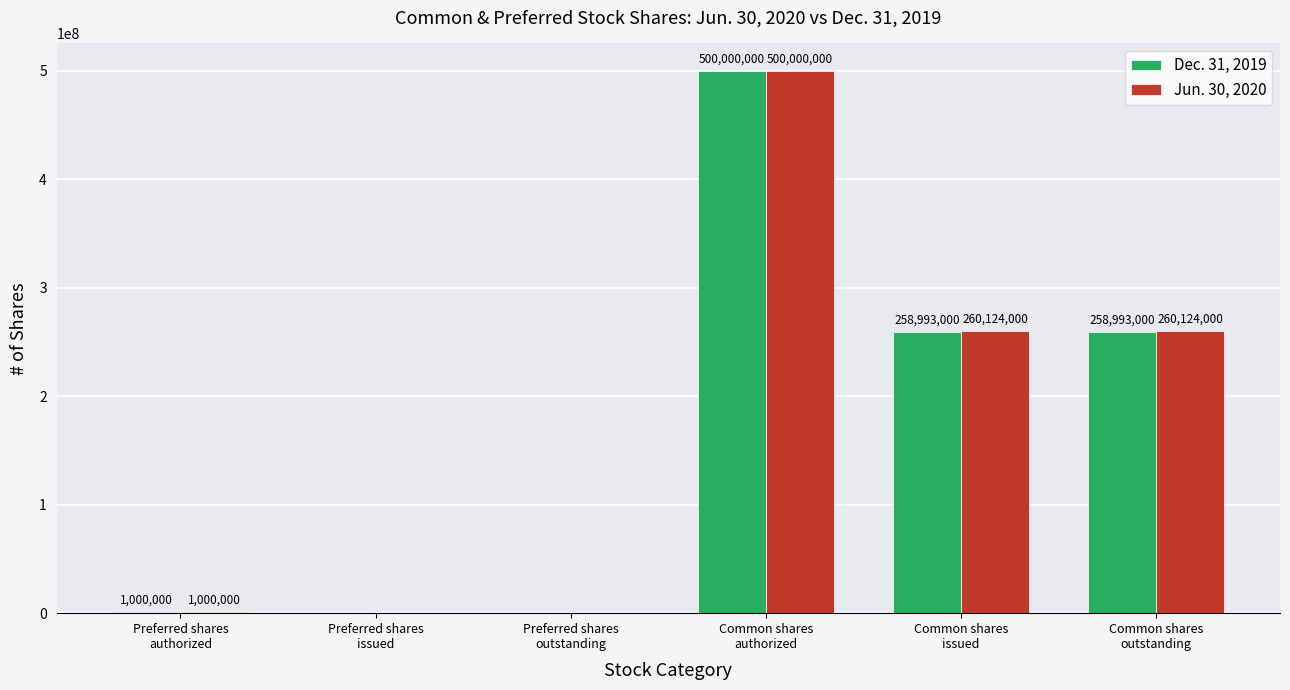

How many groups of bars are there?

6